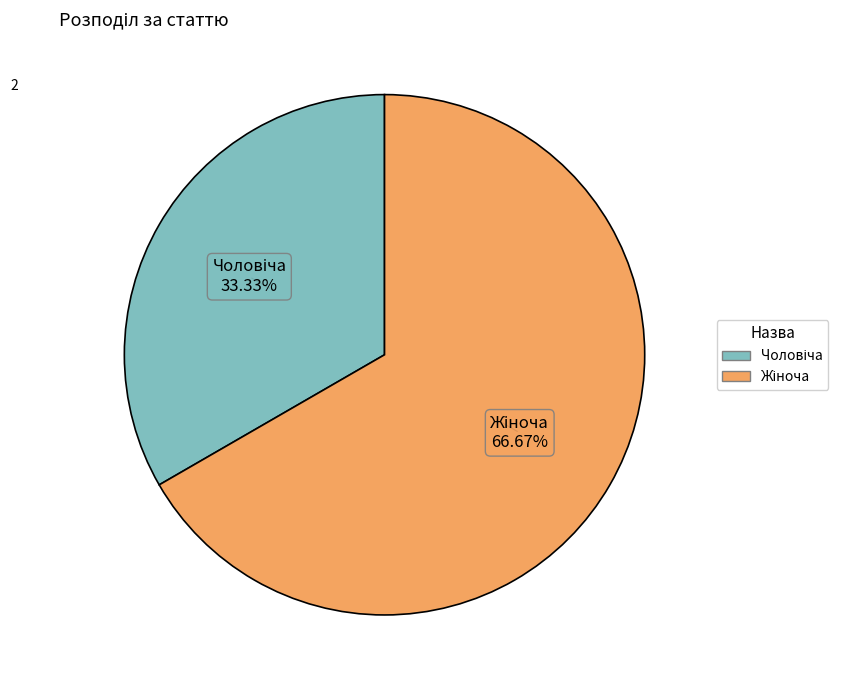

Is there a majority slice in this chart?

Yes